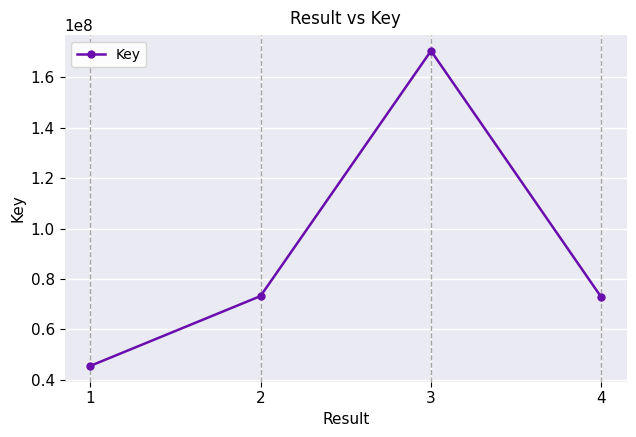

What is the approximate value at 2?

73236514